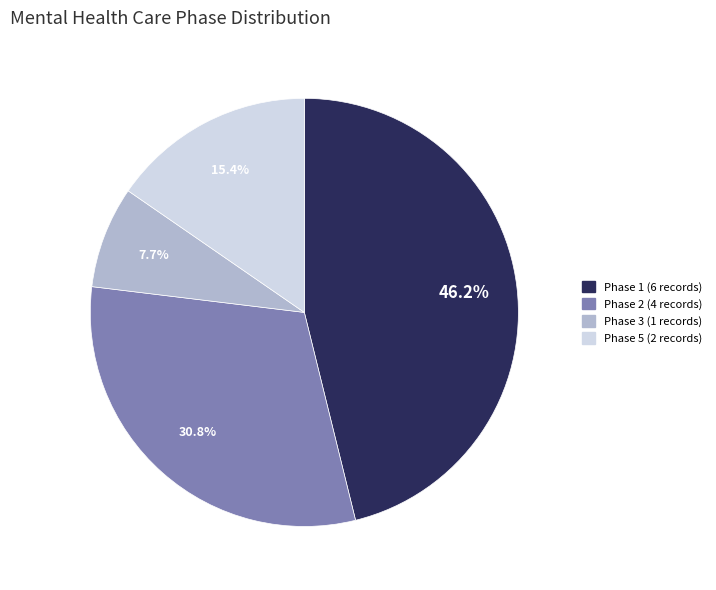

Which has a higher value, Phase 5 or Phase 1?

Phase 1